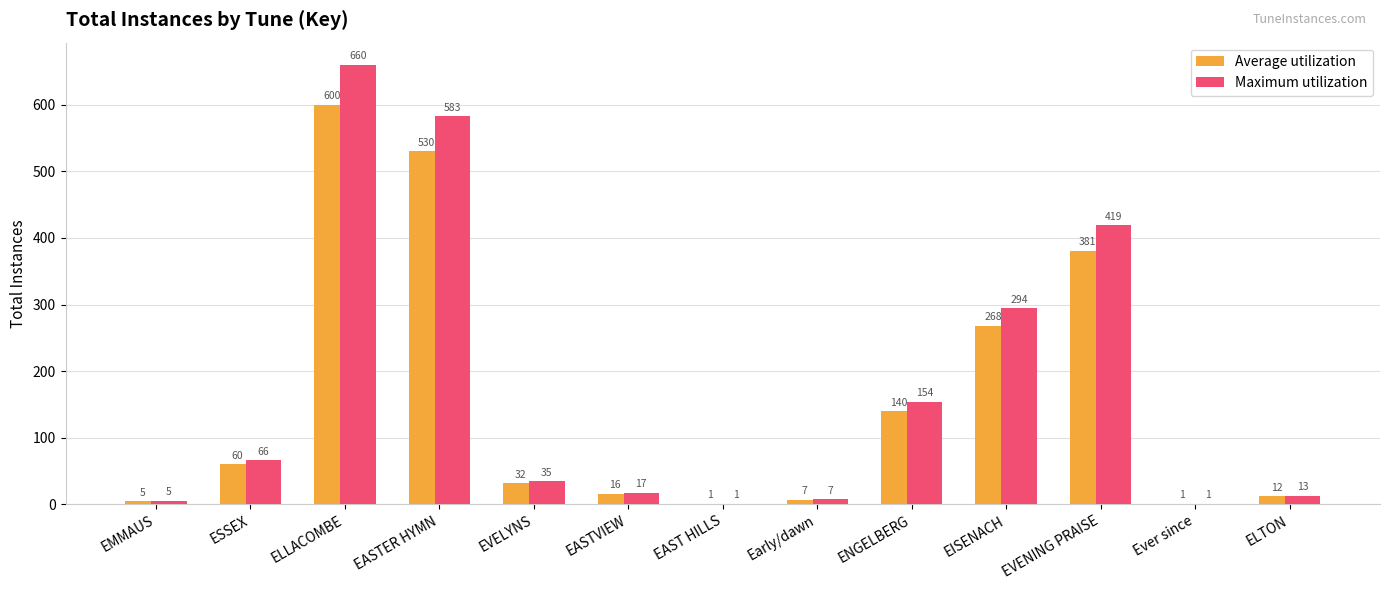

What is the maximum value shown in the chart?

660.0